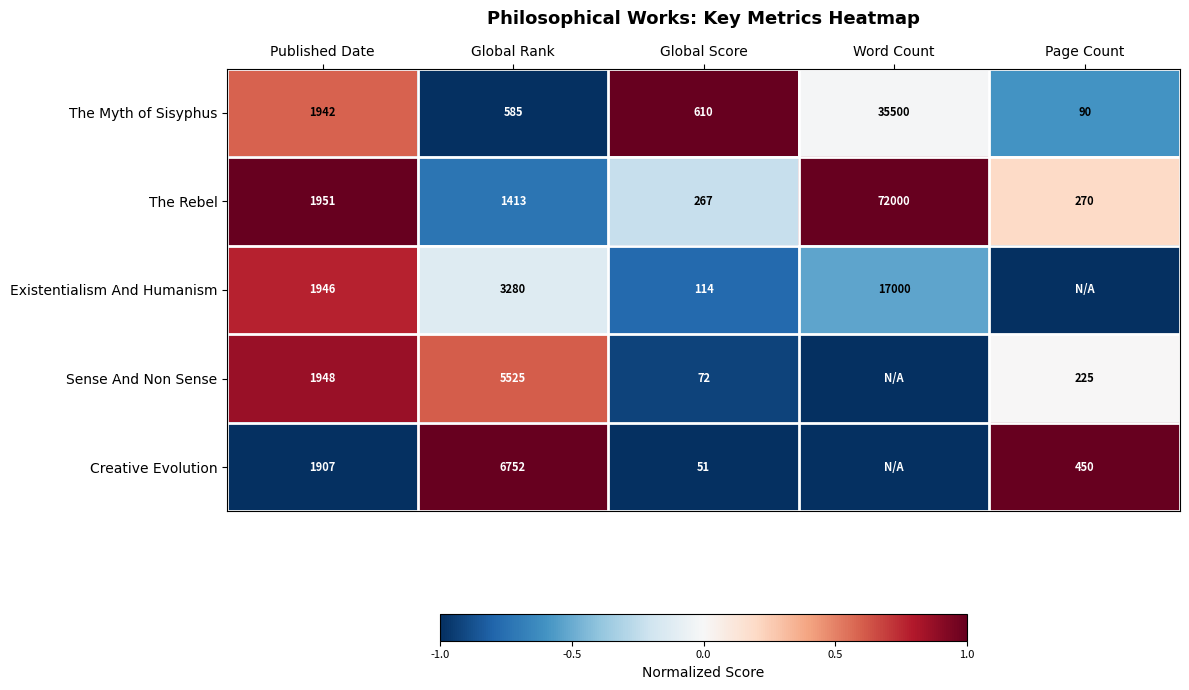

Where is The Rebel nearest to the value 36133?

Published Date